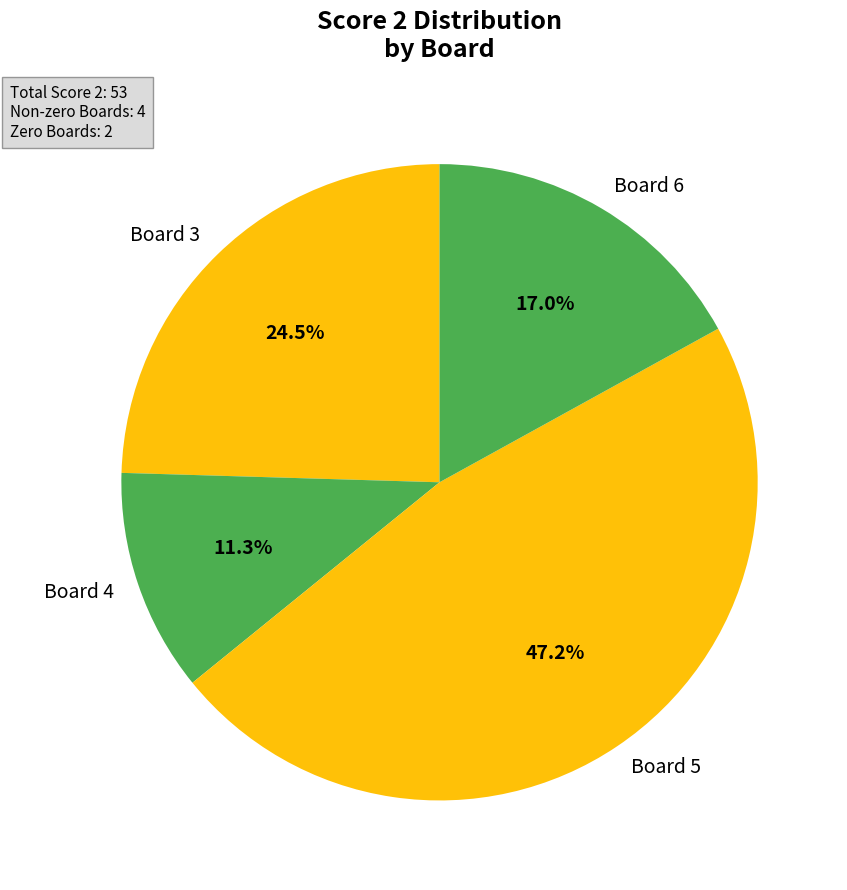

Rank the categories by value from lowest to highest.

Board 4, Board 6, Board 3, Board 5